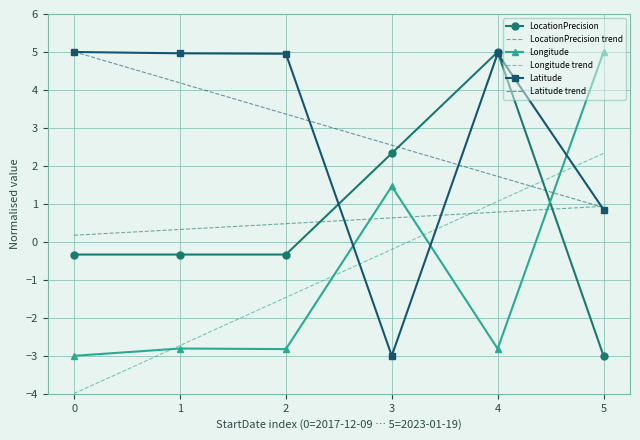

The LocationPrecision series shows 8.8 at 4. True or false?

False